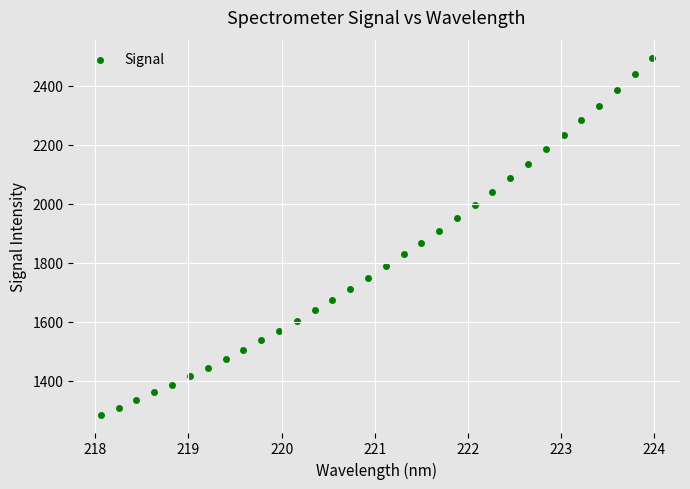

What is the range of X values (max minus min)?

5.9